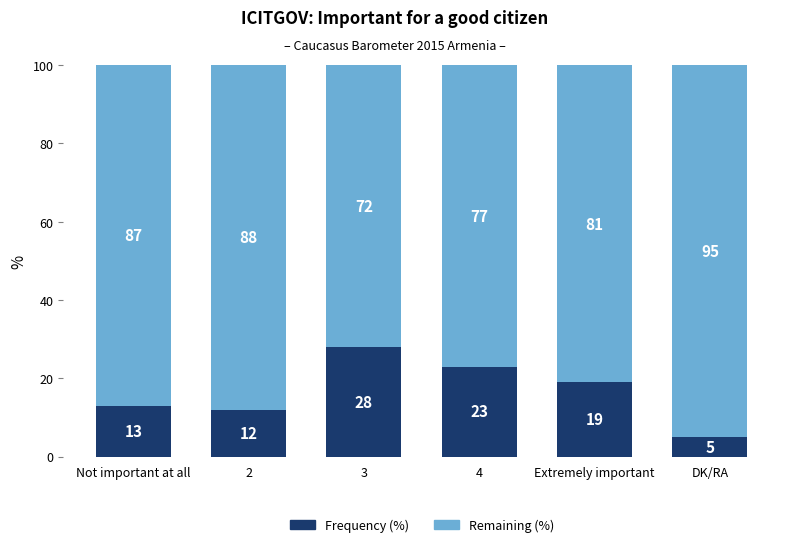

What is the lowest value of the Frequency (%) series?

5